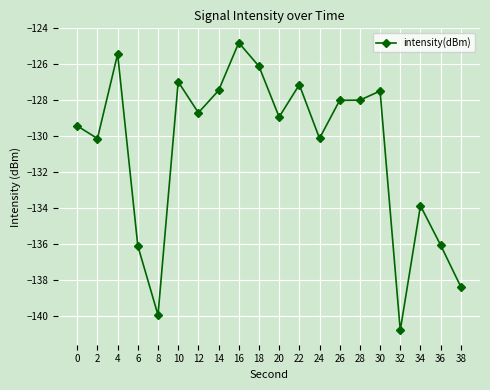

Count the number of data series in this chart.

1